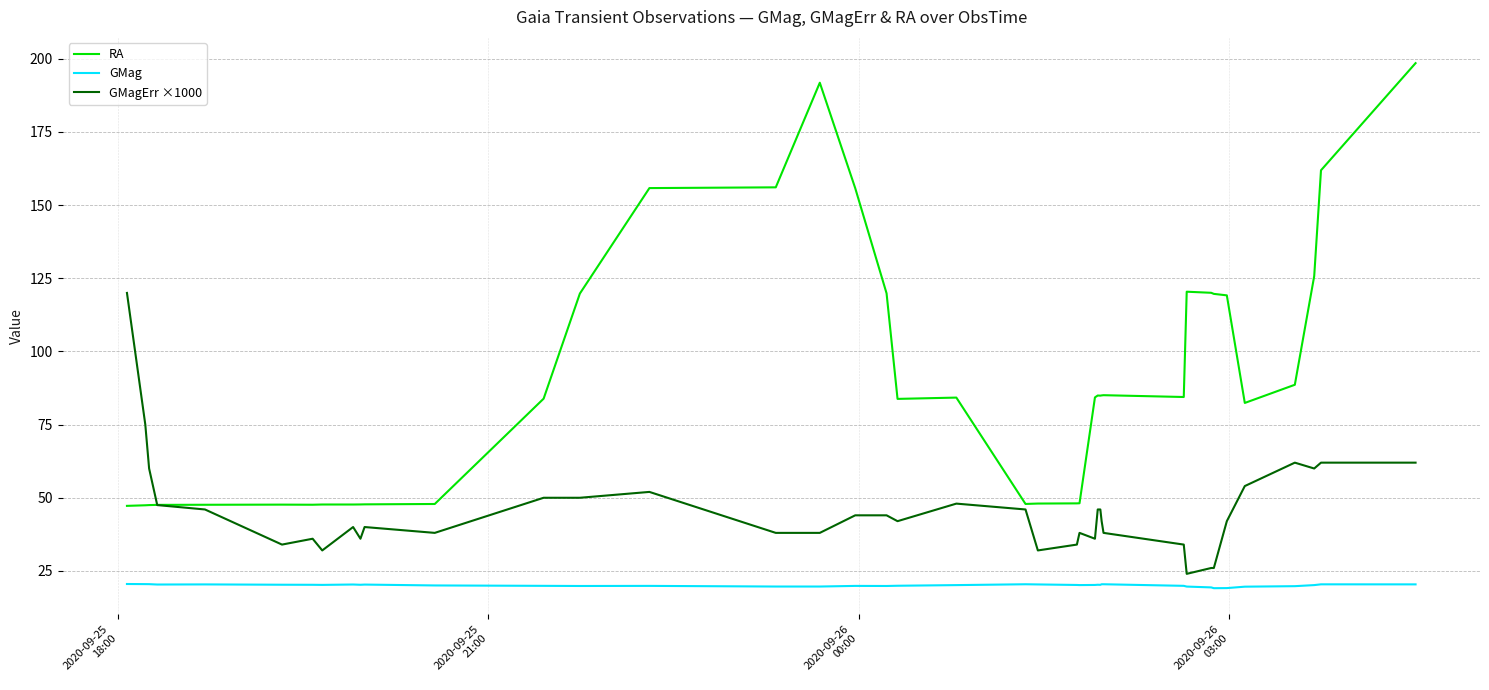

Which series has the largest range (max minus min)?

RA